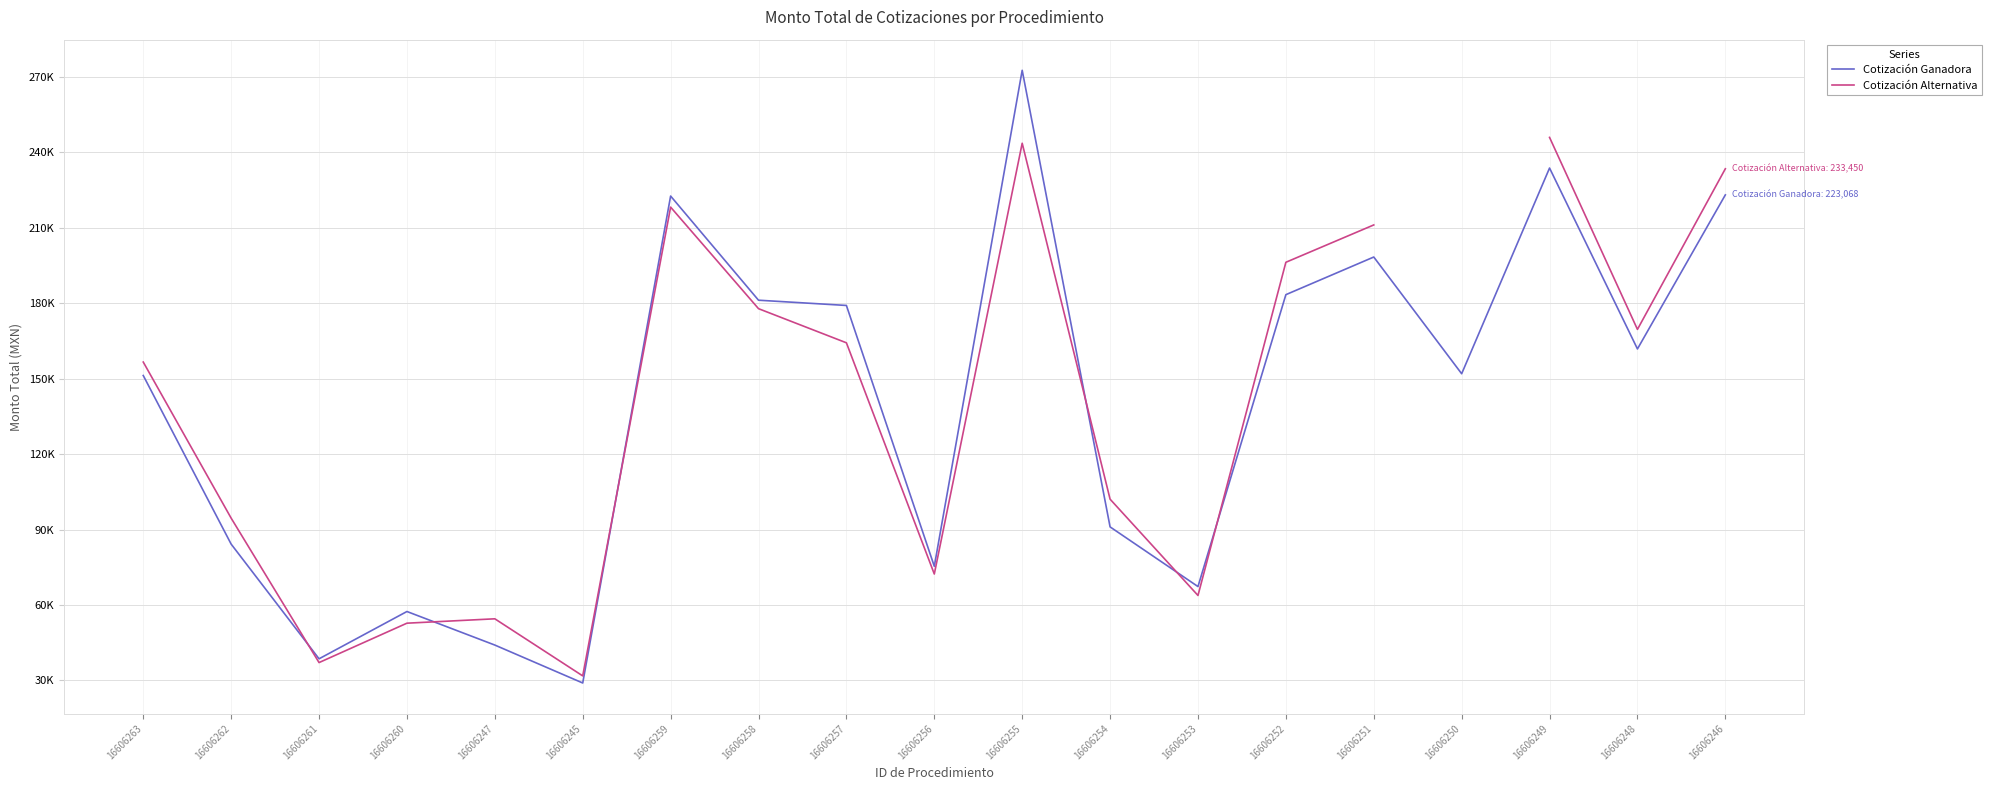

True or false: Cotización Ganadora has more than 1 points higher than both neighbors.

True